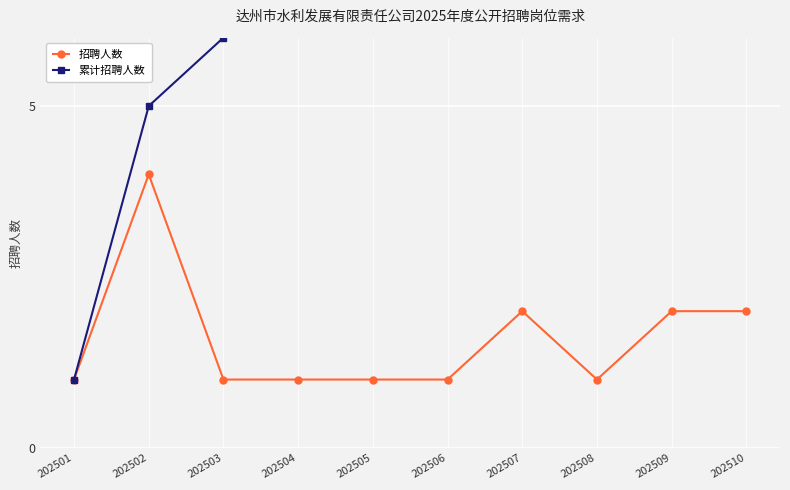

Rank the series by their average value, from lowest to highest.

招聘人数, 累计招聘人数